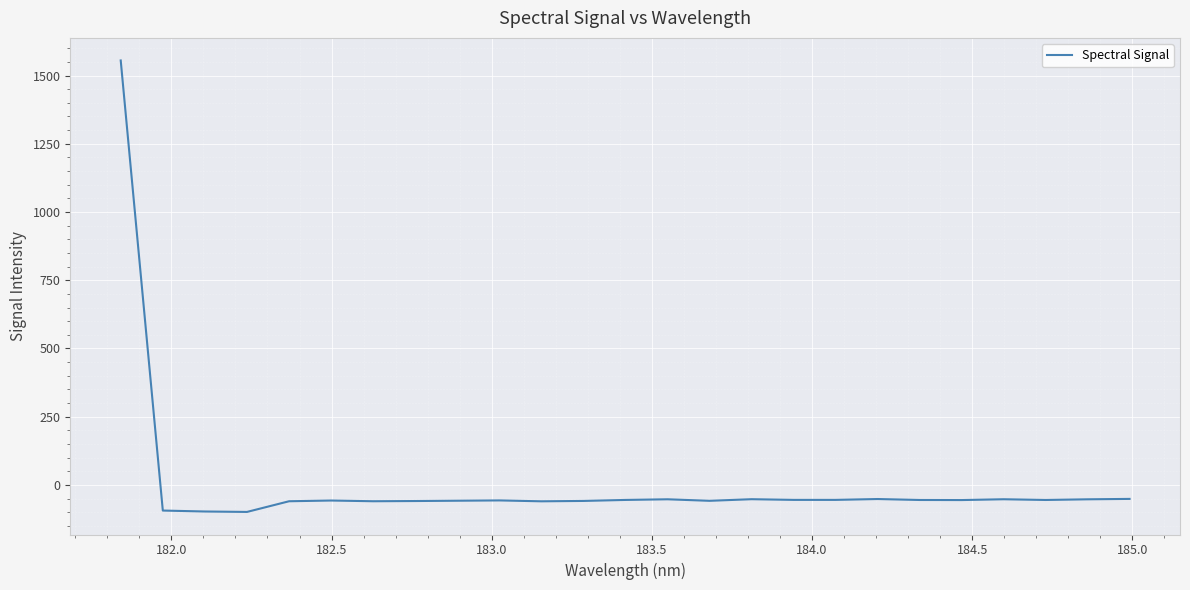

Is this an area chart (filled region under the line)?

No